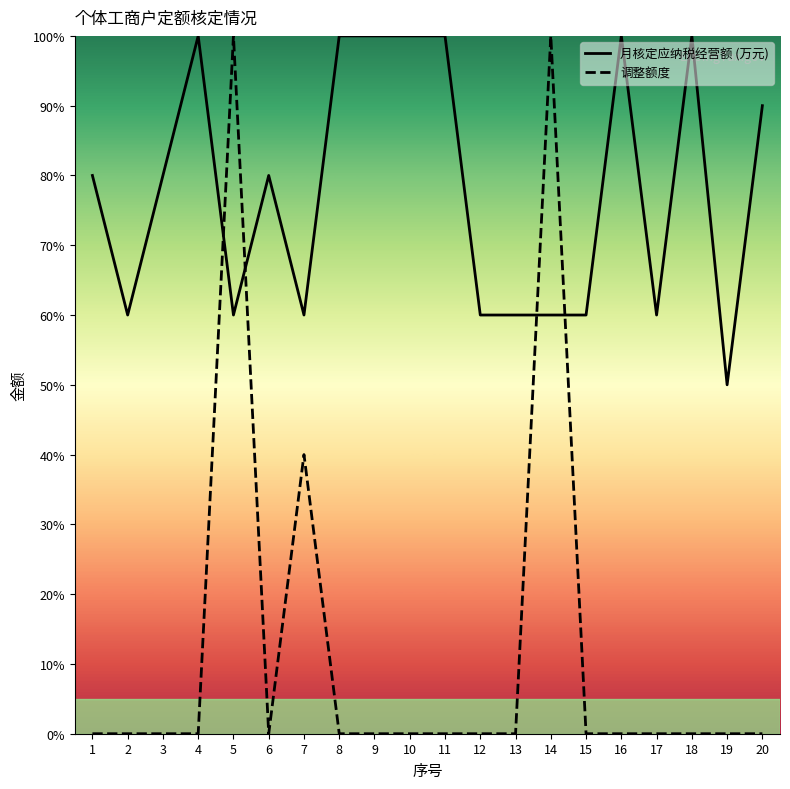

What is the difference between the highest and lowest values at 5?

40